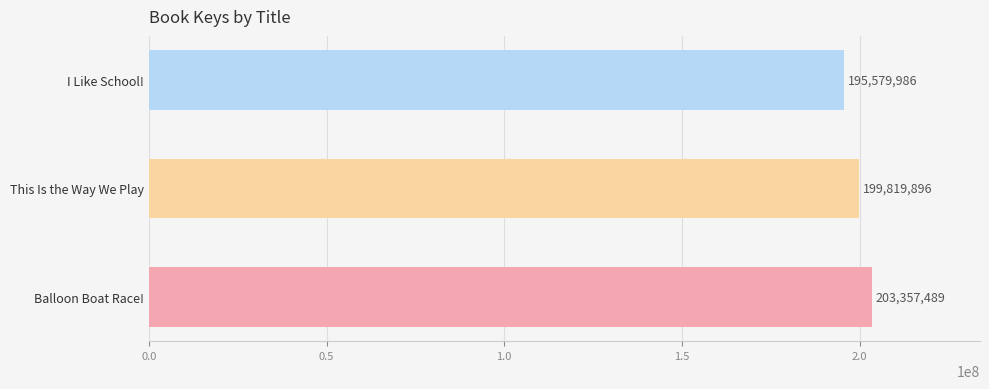

Are the bars grouped side by side (vs. stacked)?

No